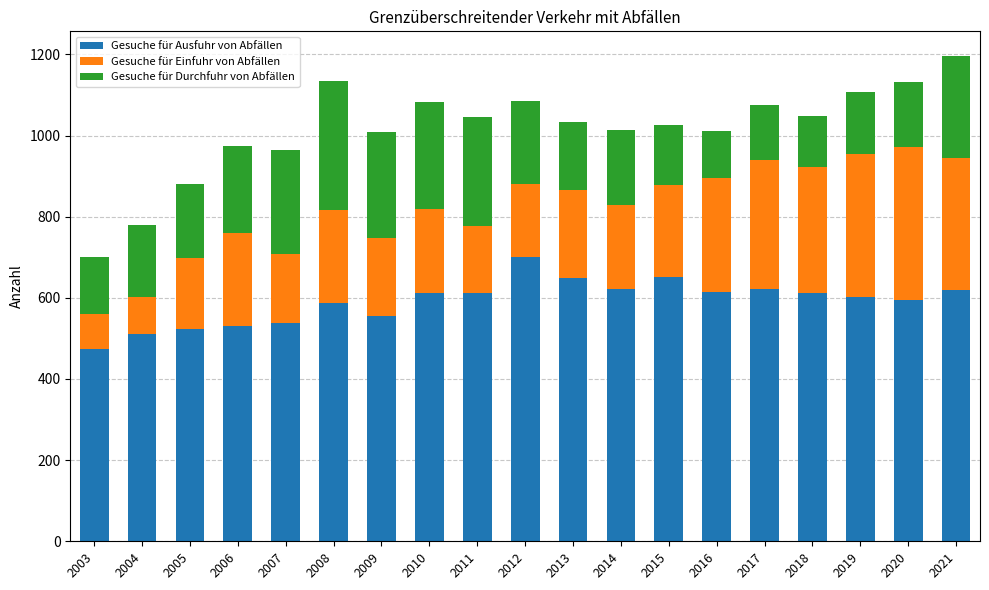

What is the difference between the Gesuche für Ausfuhr von Abfällen values at 2007 and 2011?

75